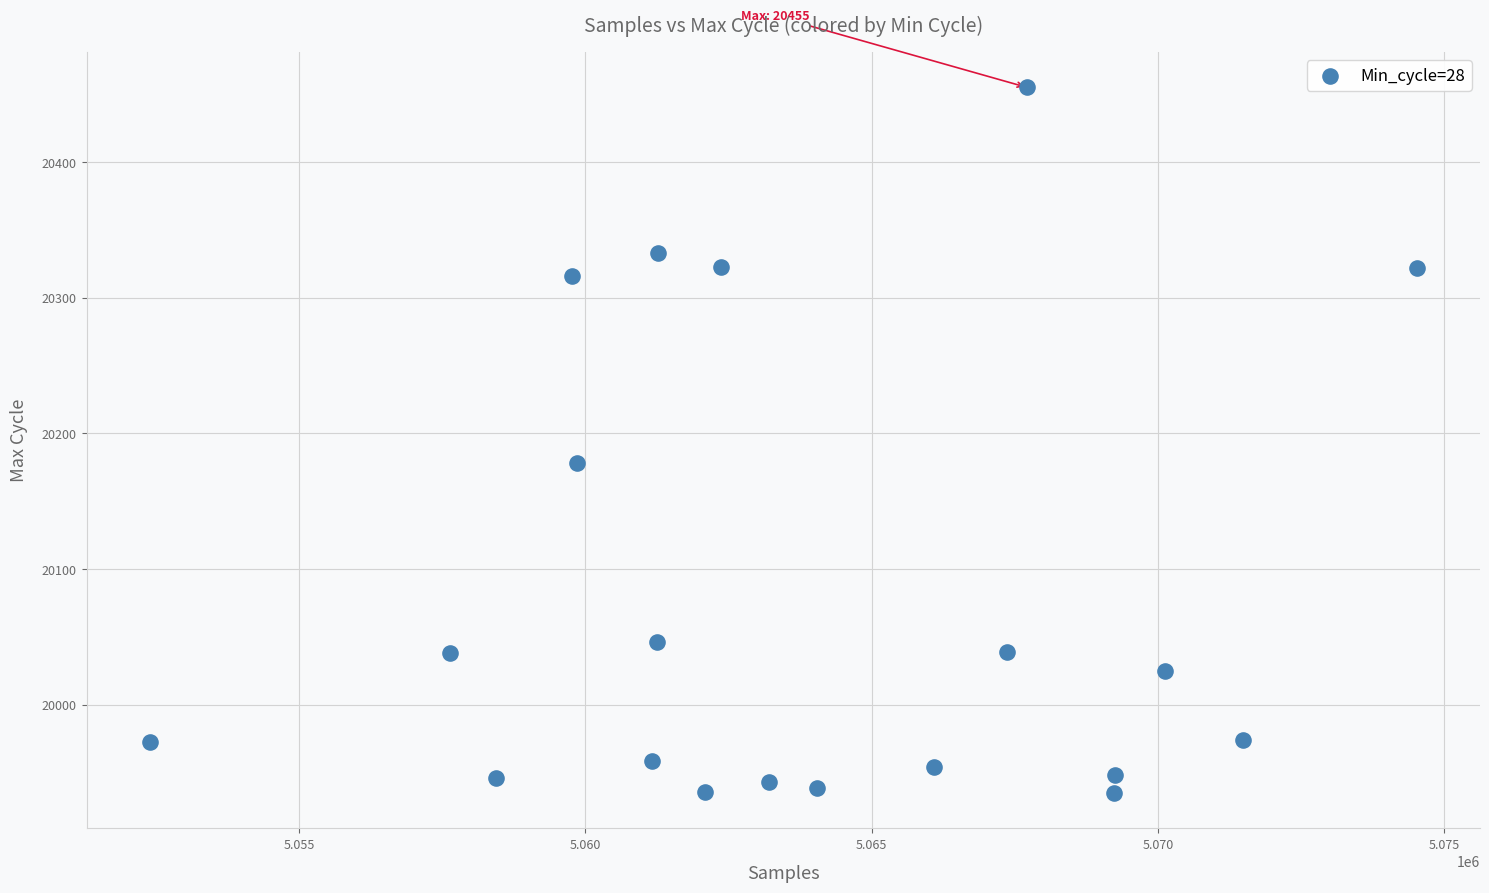

What is the range of X values (max minus min)?

22125